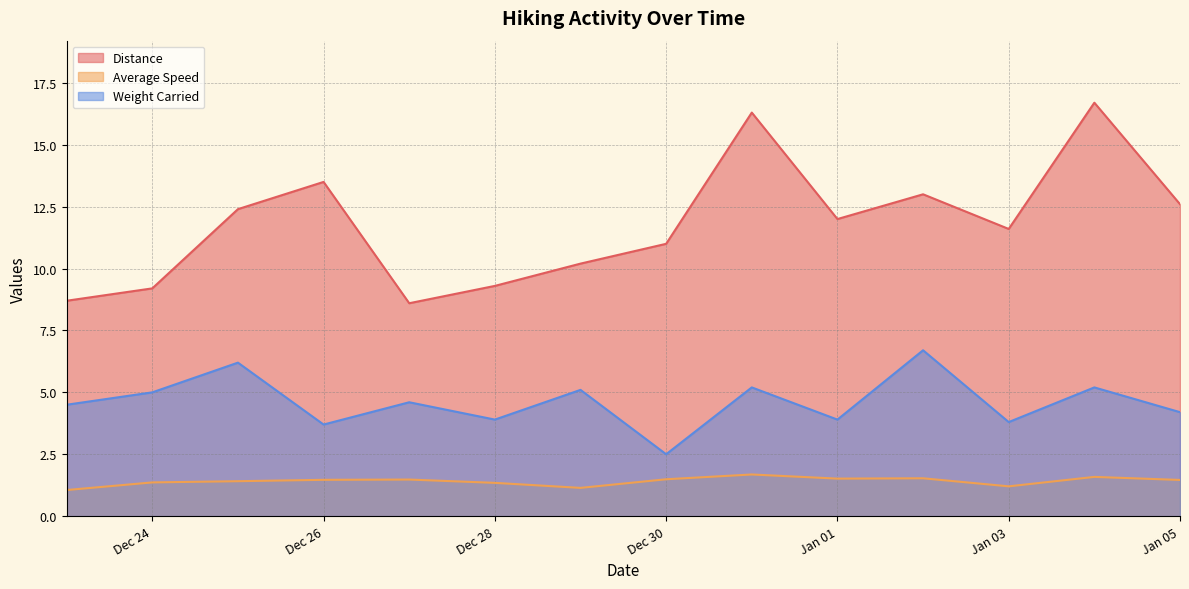

True or false: Average Speed and Distance cross at least once.

False